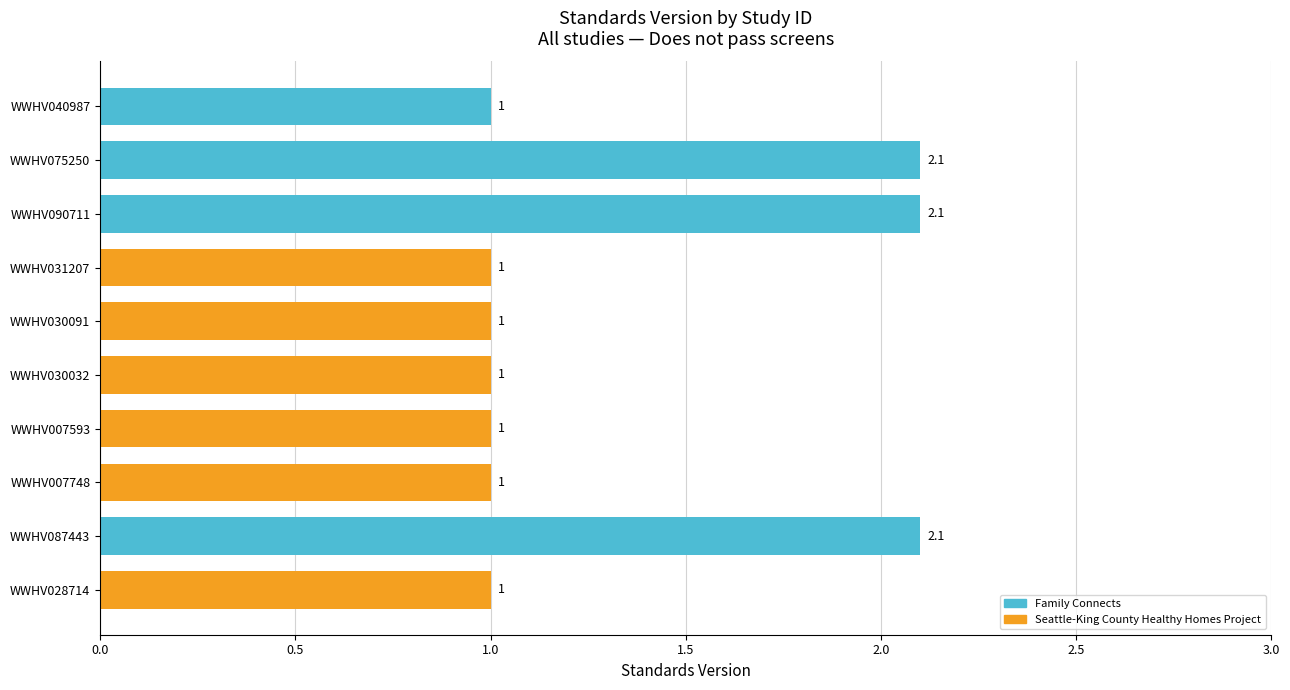

What is the label of the 1st bar from the top?

WWHV040987